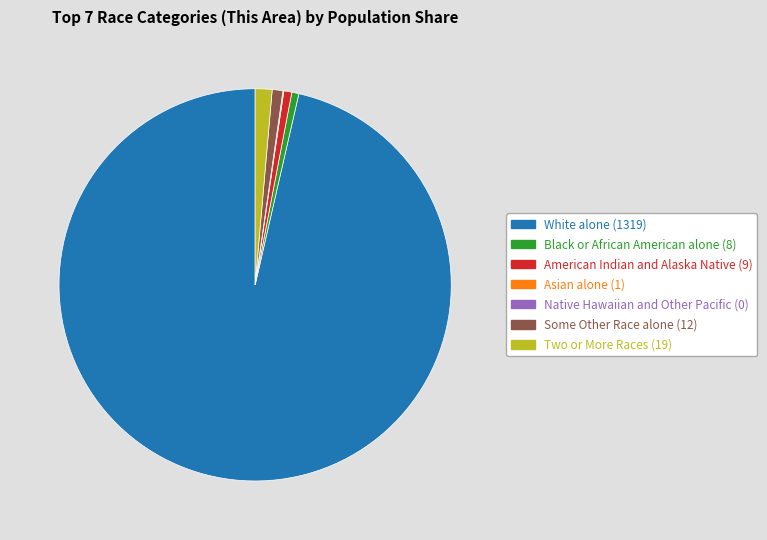

The White alone (1319) slice represents 96% of the pie. True or false?

True